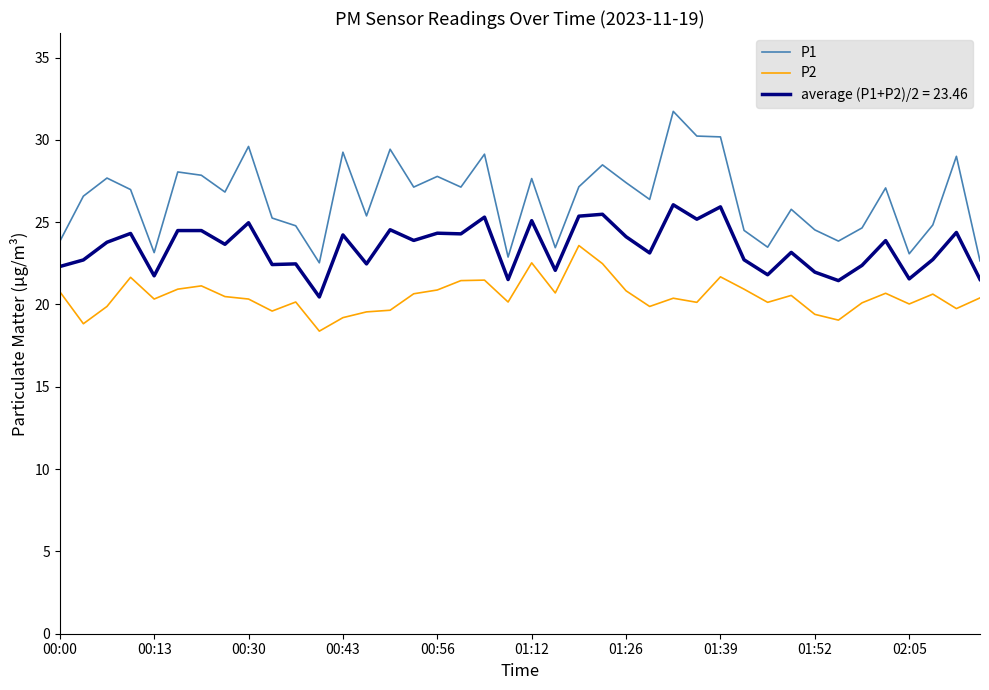

True or false: average (P1+P2)/2 = 23.46 and P2 cross at least once.

False